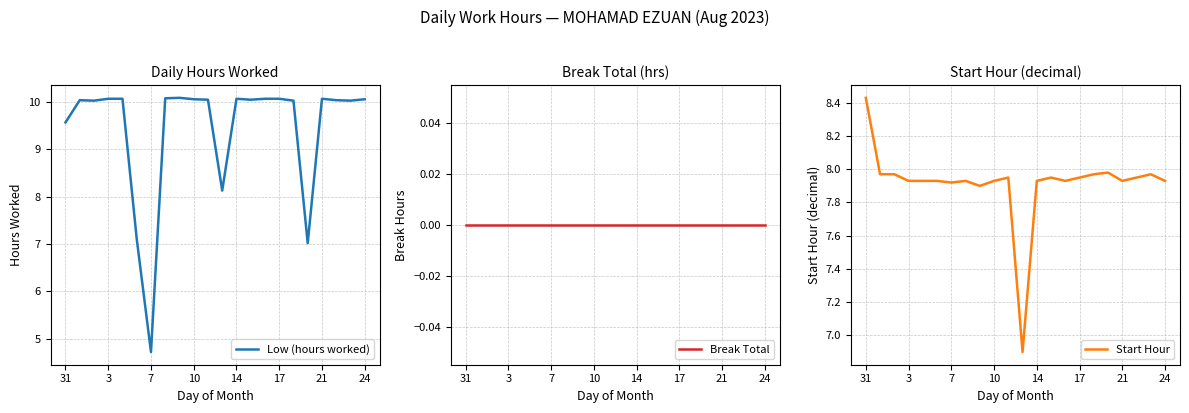

At how many categories does at least one series exceed 3?

22